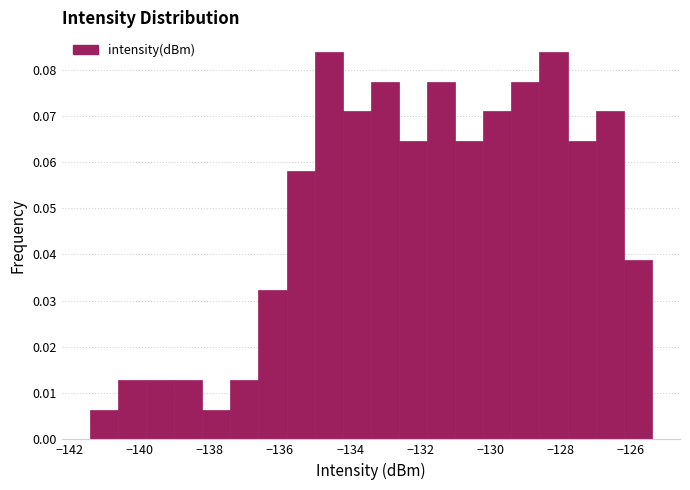

Reading left to right, list every bar in this chart as the range it spans on the x-axis followed by its height. Neither the bar edges nor the heights are printed on the chart, so give them approximately, as read against the axes.

-141.4 to -140.6: 0.006
-140.6 to -139.8: 0.013
-139.8 to -139.0: 0.013
-139.0 to -138.2: 0.013
-138.2 to -137.4: 0.006
-137.4 to -136.6: 0.013
-136.6 to -135.8: 0.032
-135.8 to -135.0: 0.058
-135.0 to -134.2: 0.084
-134.2 to -133.4: 0.071
-133.4 to -132.6: 0.077
-132.6 to -131.8: 0.065
-131.8 to -131.0: 0.077
-131.0 to -130.2: 0.065
-130.2 to -129.4: 0.071
-129.4 to -128.6: 0.077
-128.6 to -127.8: 0.084
-127.8 to -127.0: 0.065
-127.0 to -126.2: 0.071
-126.2 to -125.4: 0.039